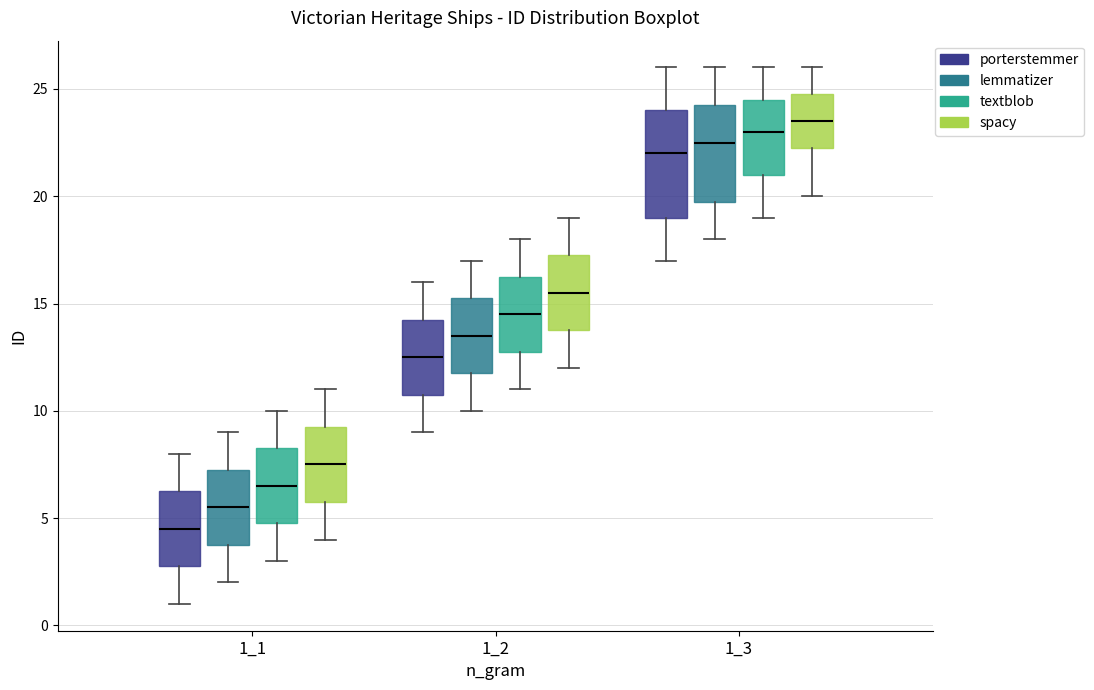

Reading left to right, transcribe this box plot: for each box, give where its median line is, the range the box spans, and where its two whiskers end, as read against the y-axis. The values are not printed on the chart, so give them approximately, as read against the axis.

1_1 (porterstemmer): median 4.5, box 3.0 to 6.5, whiskers 1.0 to 8.0
1_1 (lemmatizer): median 5.5, box 4.0 to 7.5, whiskers 2.0 to 9.0
1_1 (textblob): median 6.5, box 5.0 to 8.5, whiskers 3.0 to 10.0
1_1 (spacy): median 7.5, box 6.0 to 9.5, whiskers 4.0 to 11.0
1_2 (porterstemmer): median 12.5, box 11.0 to 14.5, whiskers 9.0 to 16.0
1_2 (lemmatizer): median 13.5, box 12.0 to 15.5, whiskers 10.0 to 17.0
1_2 (textblob): median 14.5, box 13.0 to 16.5, whiskers 11.0 to 18.0
1_2 (spacy): median 15.5, box 14.0 to 17.5, whiskers 12.0 to 19.0
1_3 (porterstemmer): median 22.0, box 19.0 to 24.0, whiskers 17.0 to 26.0
1_3 (lemmatizer): median 22.5, box 20.0 to 24.5, whiskers 18.0 to 26.0
1_3 (textblob): median 23.0, box 21.0 to 24.5, whiskers 19.0 to 26.0
1_3 (spacy): median 23.5, box 22.5 to 25.0, whiskers 20.0 to 26.0